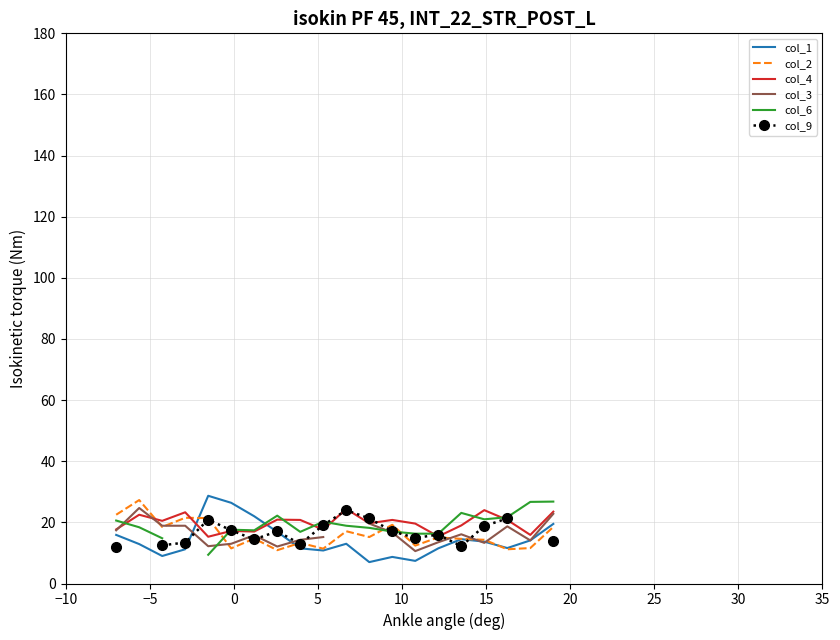

How many categories are shown in the chart?

20